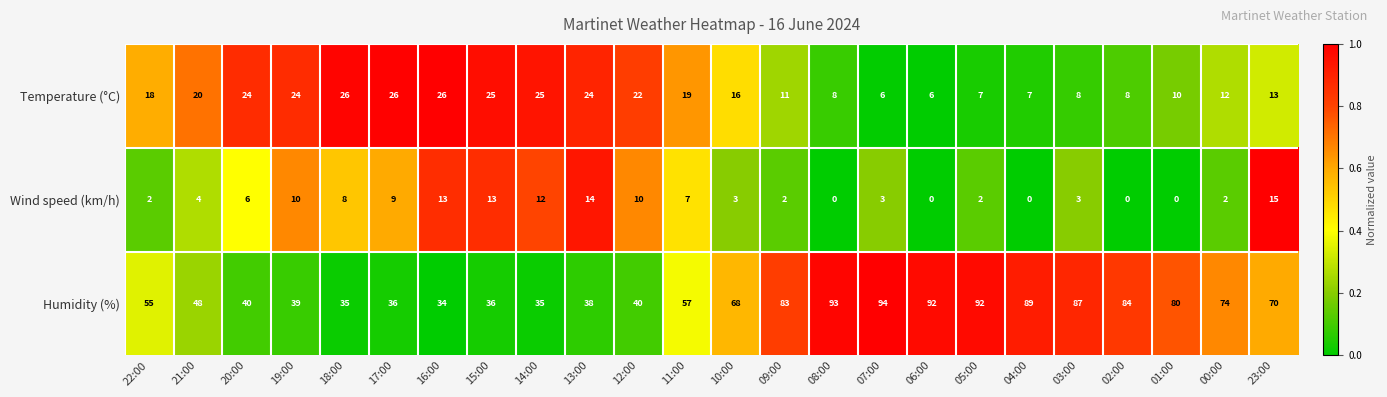

At which category is the sum across all series the highest?

07:00